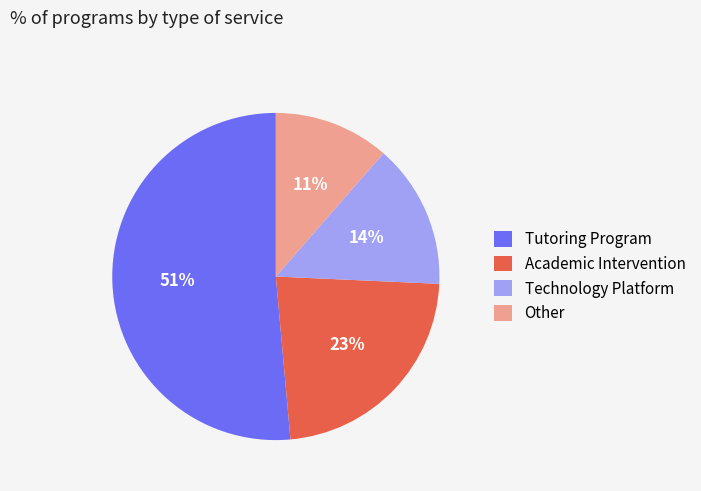

The Other slice represents 1% of the pie. True or false?

False